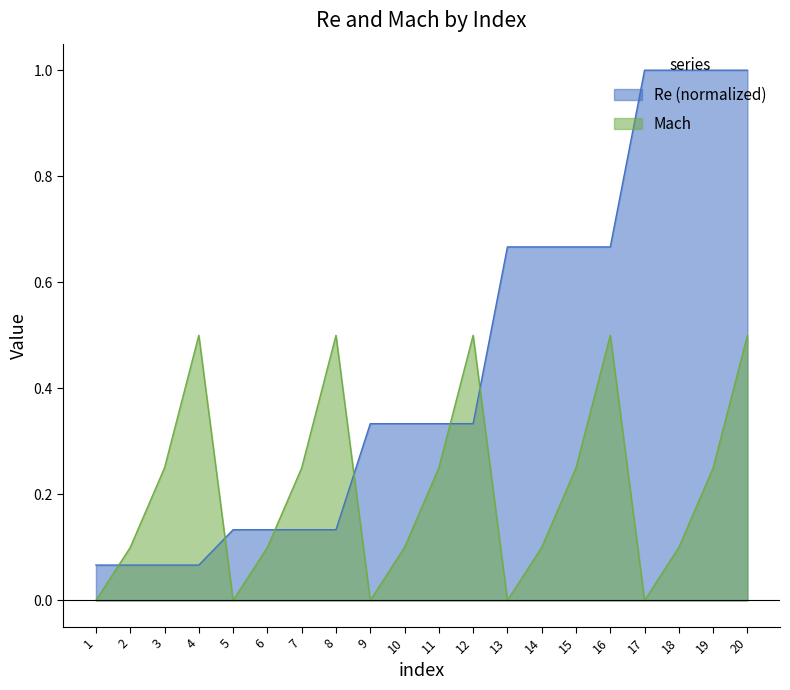

Where do Re and Mach first cross each other?

1 and 2